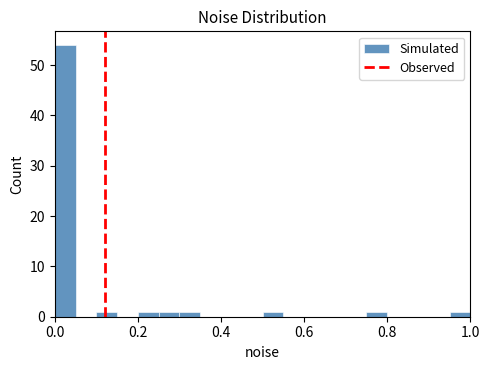

Read against the x-axis, roughly where is the centre of the tallest bar?

0.02